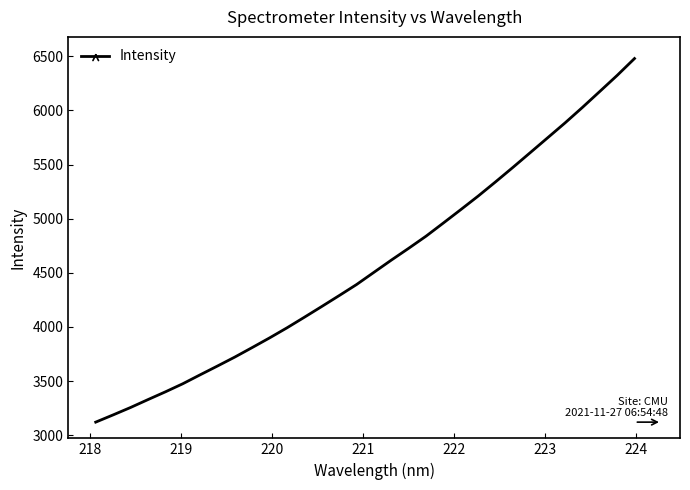

What is the minimum value shown in the chart?

3120.3